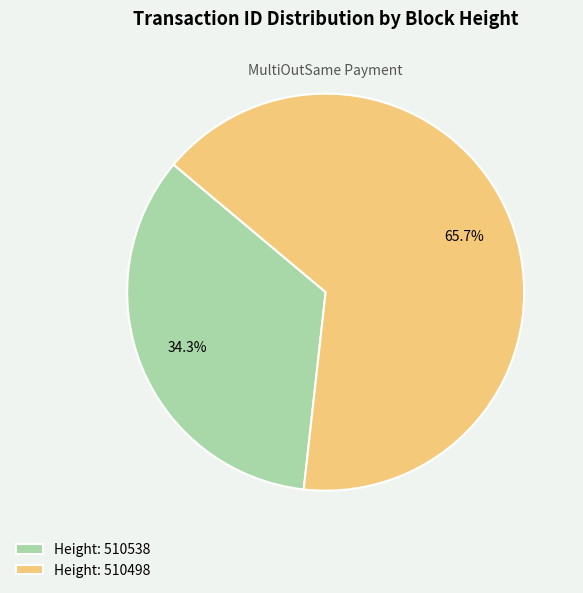

To the nearest percent, what is the average slice percentage?

50%